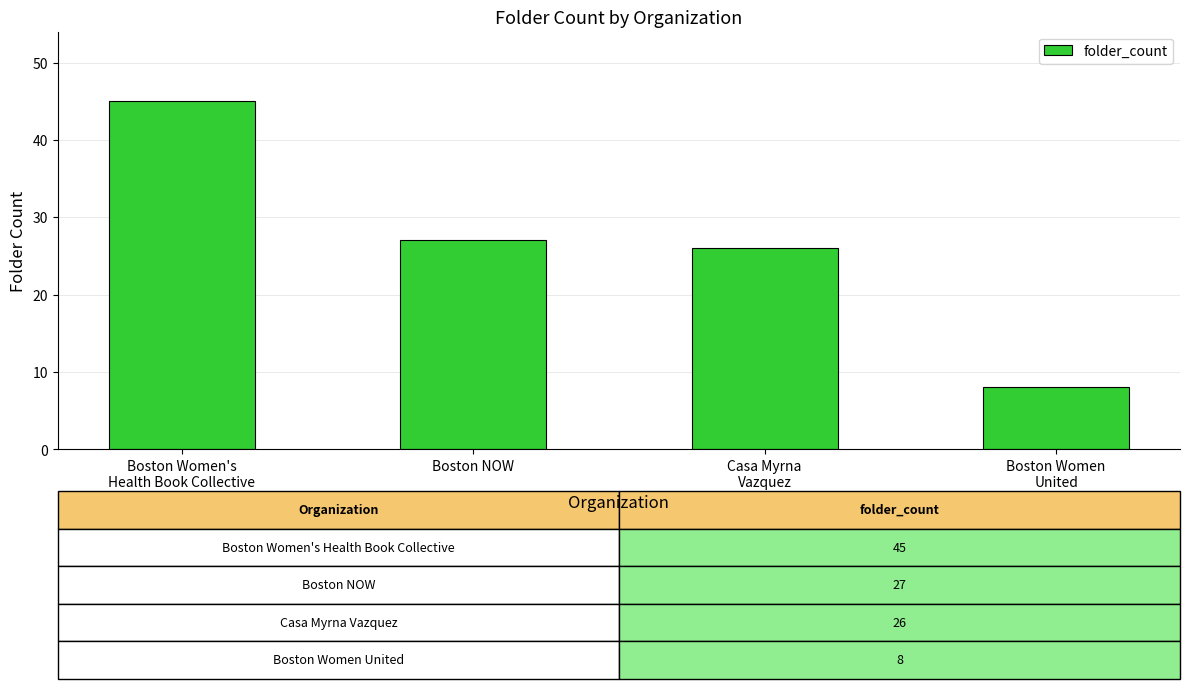

What position from the left is Boston Women
United?

4